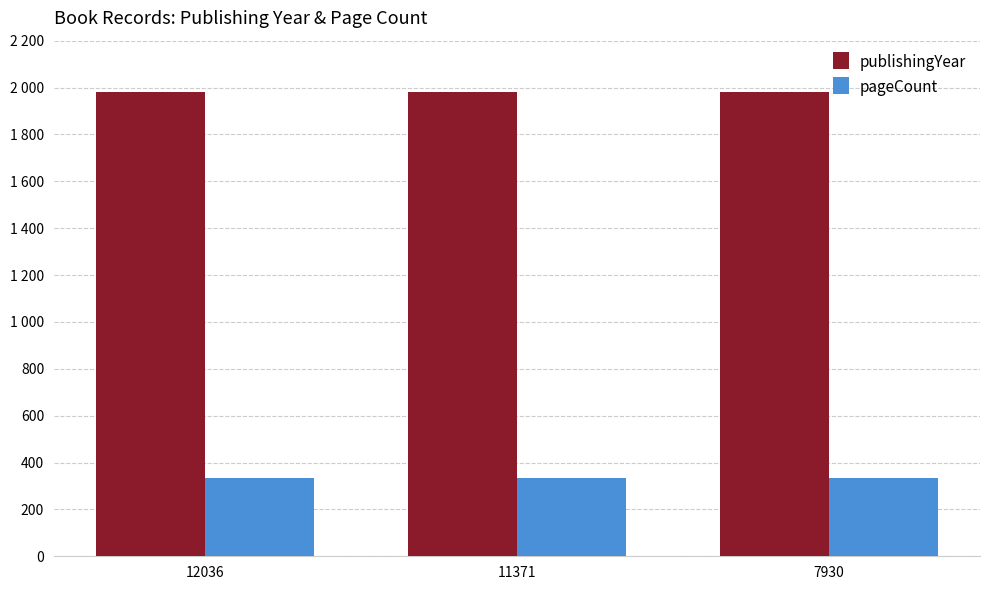

Read the publishingYear value at 12036.

1979